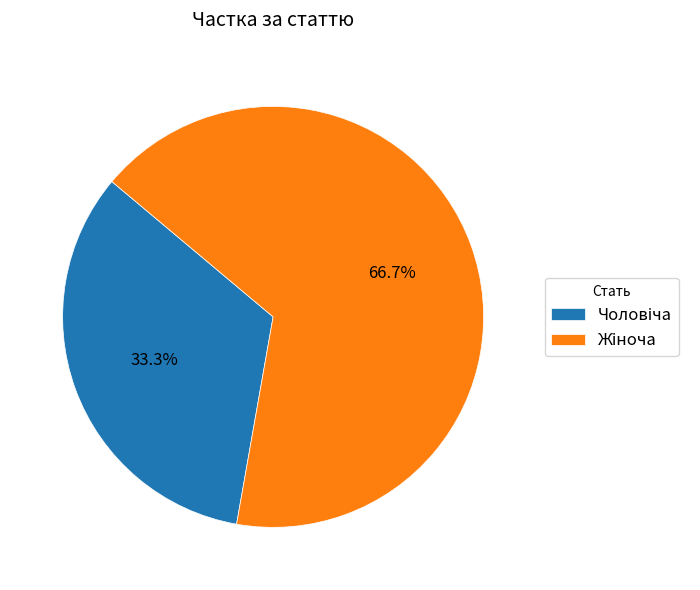

Is there any slice that represents more than half of the pie?

Yes